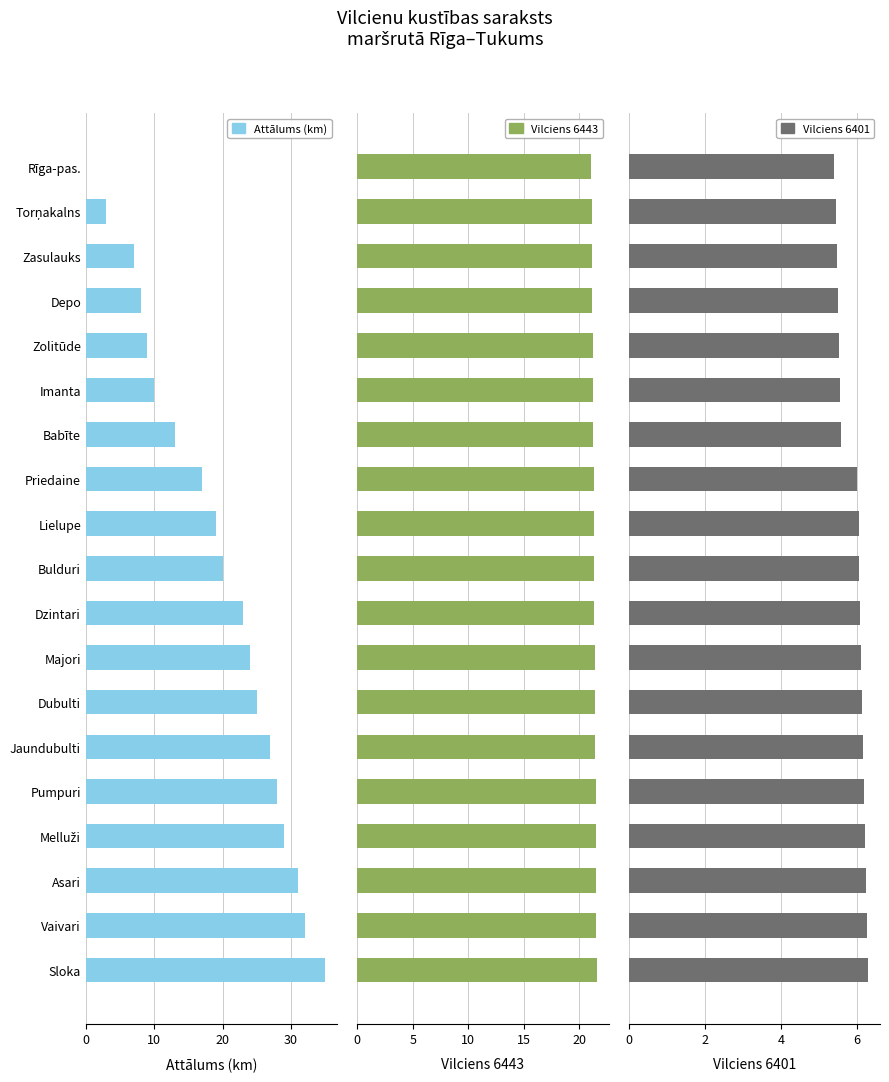

Reading left to right, extract all data points from this chart.

Attālums (km): 0.0	3.0	7.0	8.0	9.0	10.0	13.0	17.0	19.0	20.0	23.0	24.0	25.0	27.0	28.0	29.0	31.0	32.0	35.0
Vilciens 6443: 21.1	21.1	21.2	21.2	21.2	21.2	21.3	21.3	21.3	21.4	21.4	21.4	21.4	21.5	21.5	21.5	21.5	21.6	21.6
Vilciens 6401: 5.4	5.4	5.5	5.5	5.5	5.5	5.6	6.0	6.0	6.1	6.1	6.1	6.1	6.2	6.2	6.2	6.2	6.2	6.3